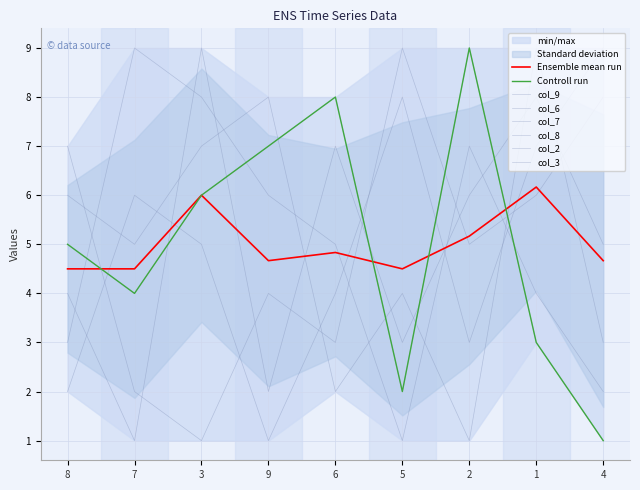

Does the chart display data point markers on the line(s)?

No